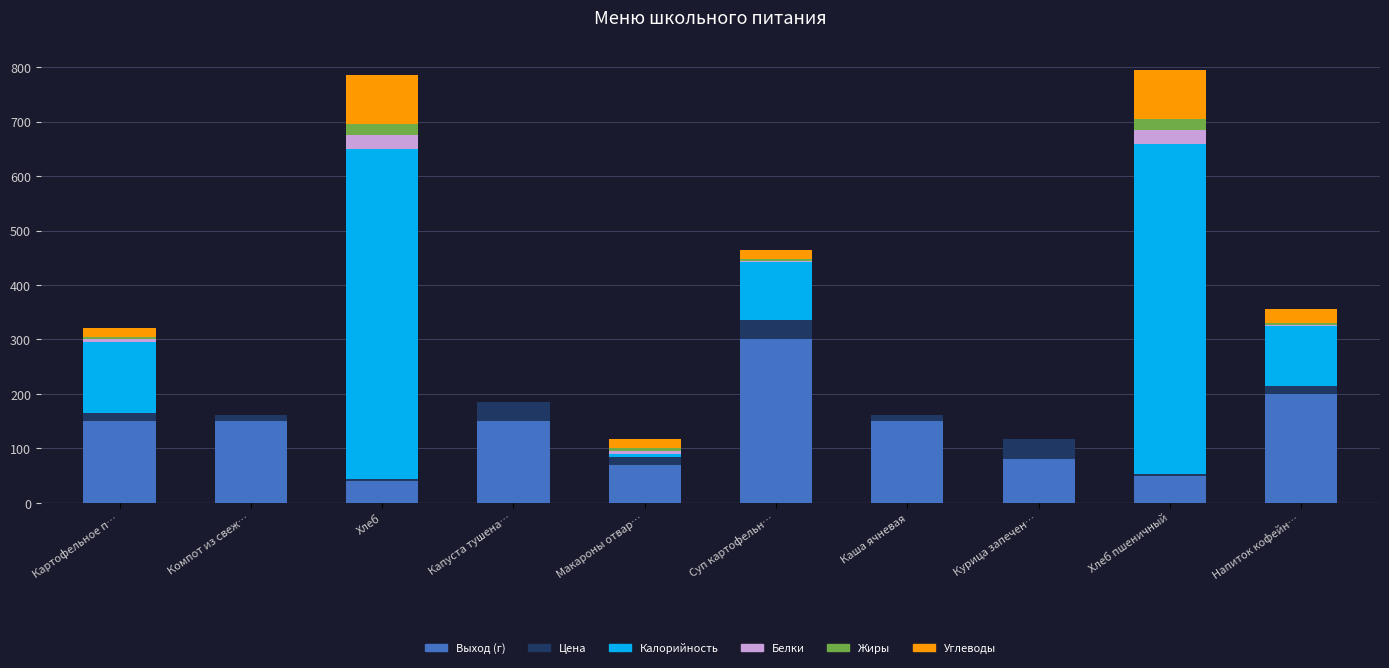

What is the maximum value for Выход (г)?

300